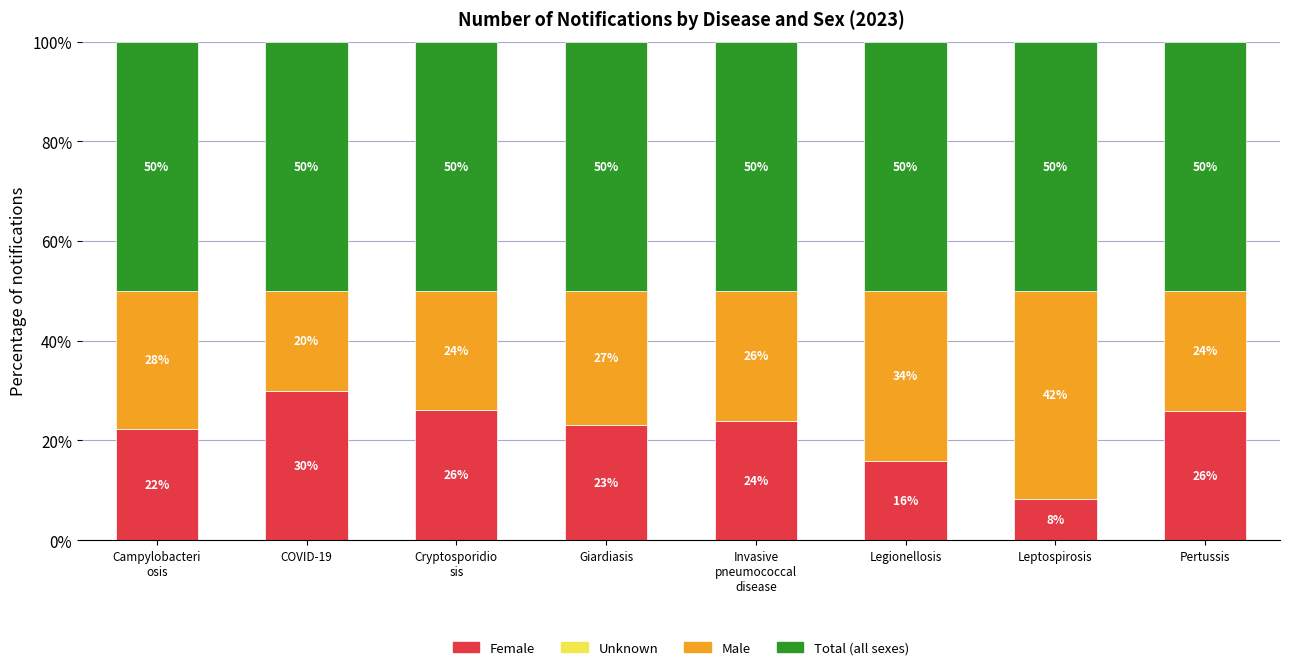

What is the total value across all series at Leptospirosis?

100.0